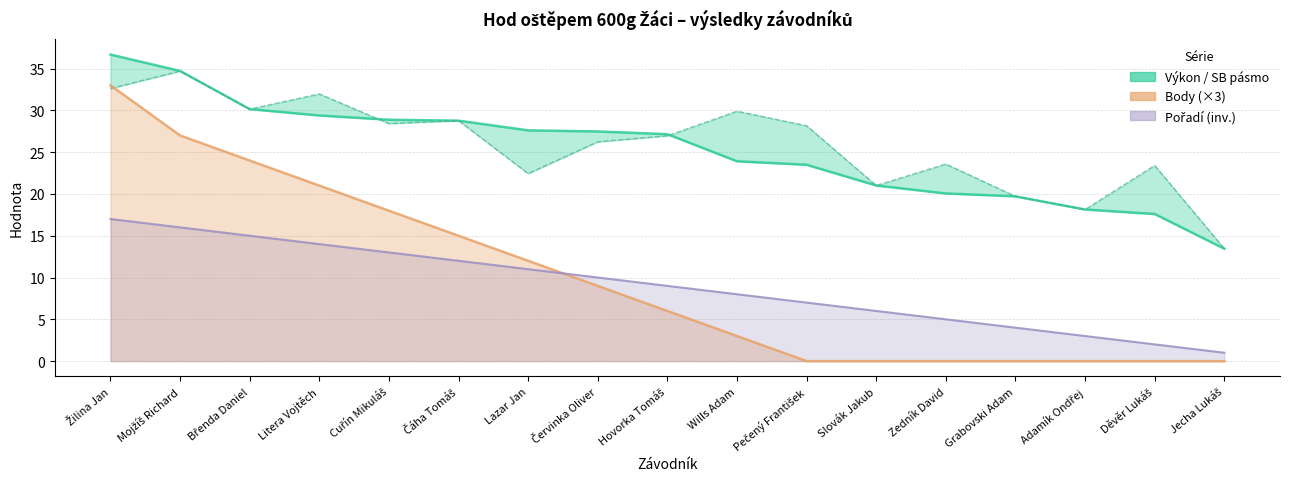

What is the average value of the Body series?

9.9